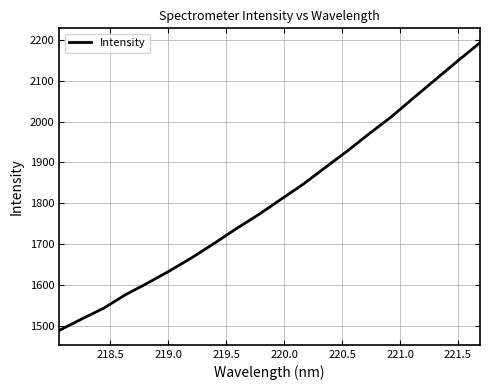

What is the difference between the maximum and minimum values?

705.9